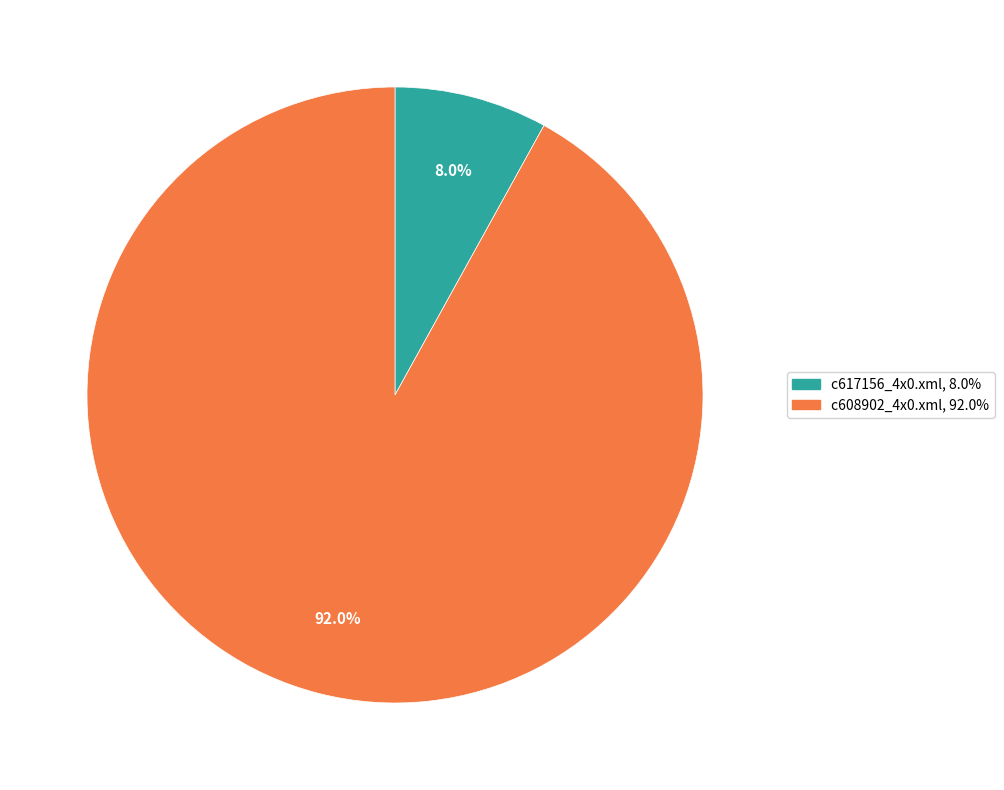

Is there a majority slice in this chart?

Yes